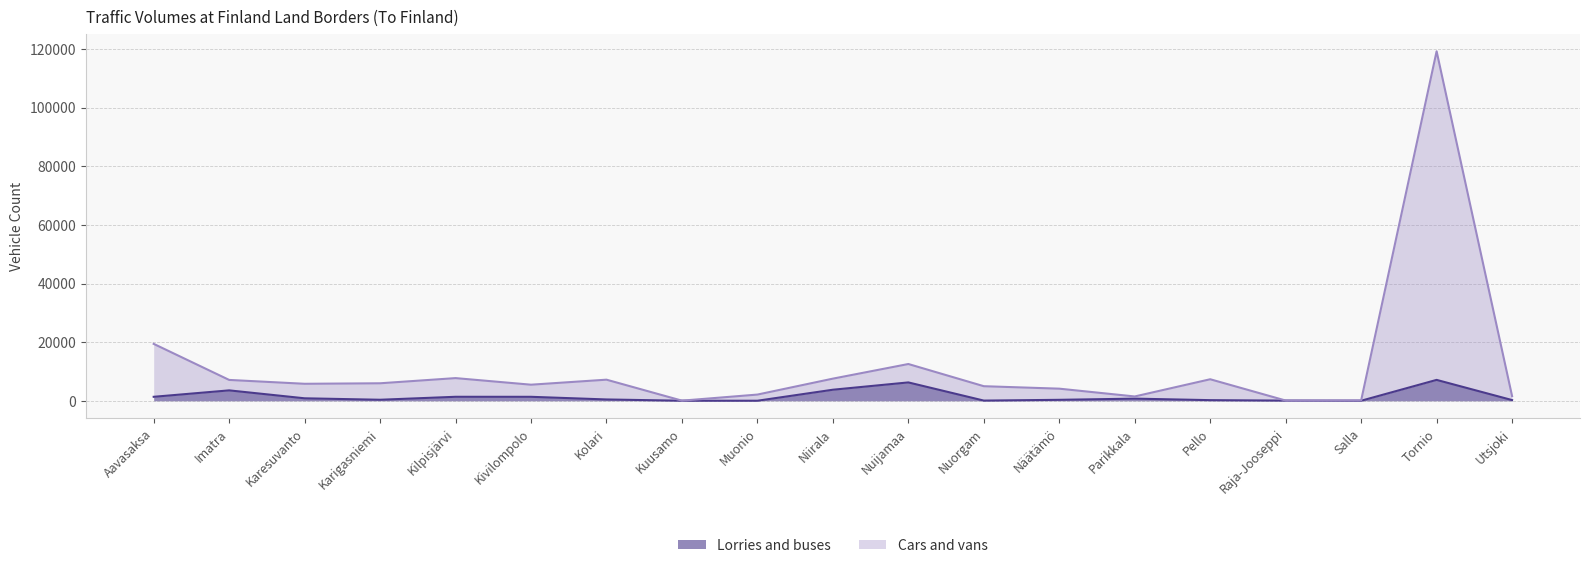

Does the chart display data point markers on the line(s)?

No